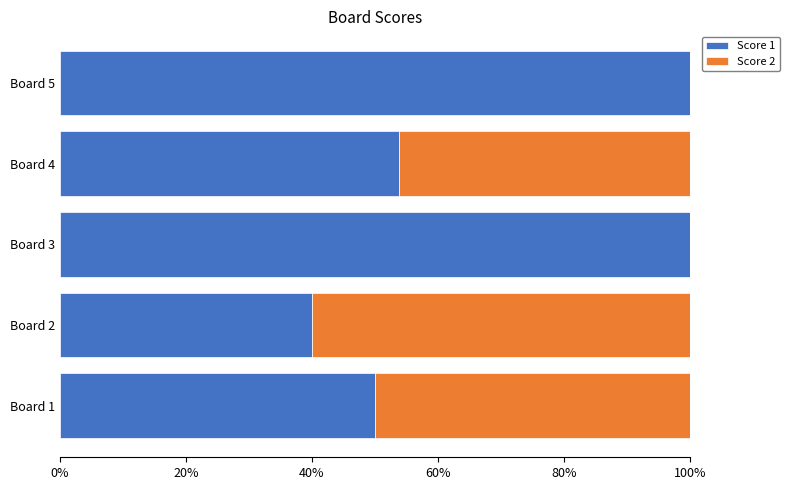

The Score 1 series shows 56.3 at Board 2. True or false?

False